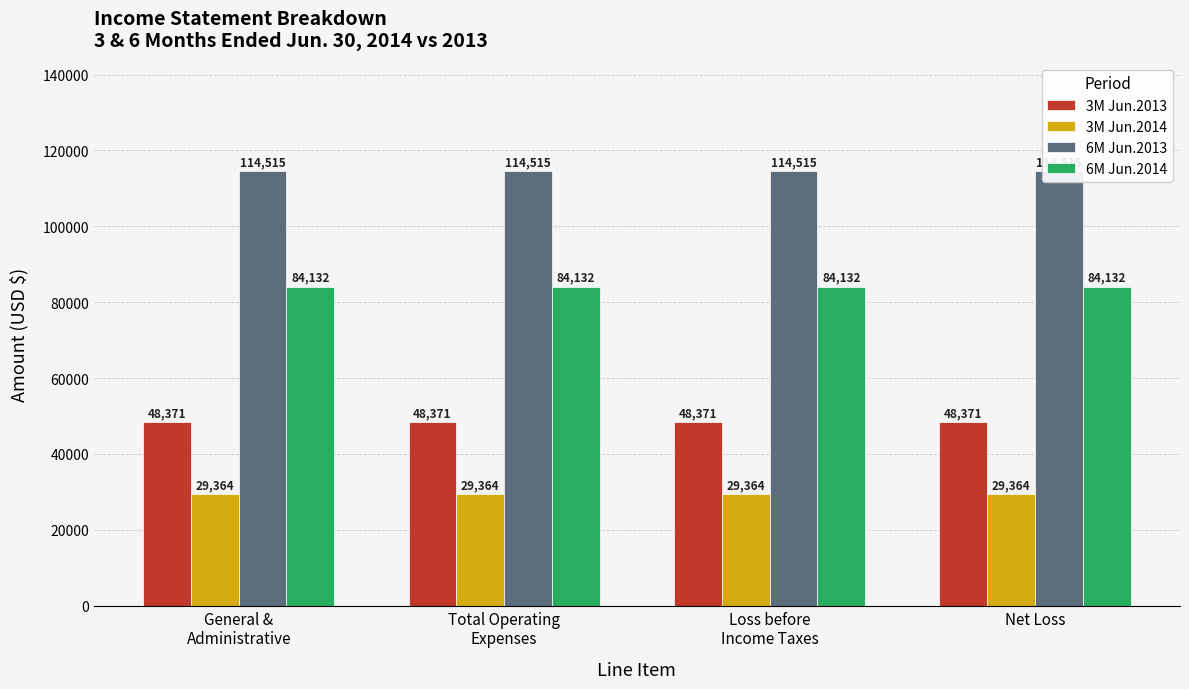

What is the minimum value for 6M Jun.2013?

114515